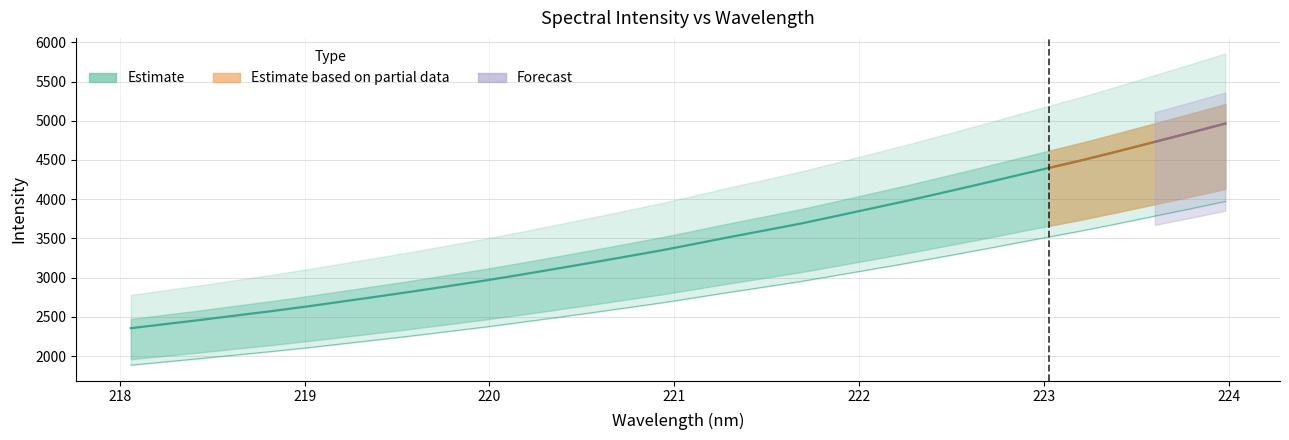

What is the minimum value shown in the chart?

2354.8